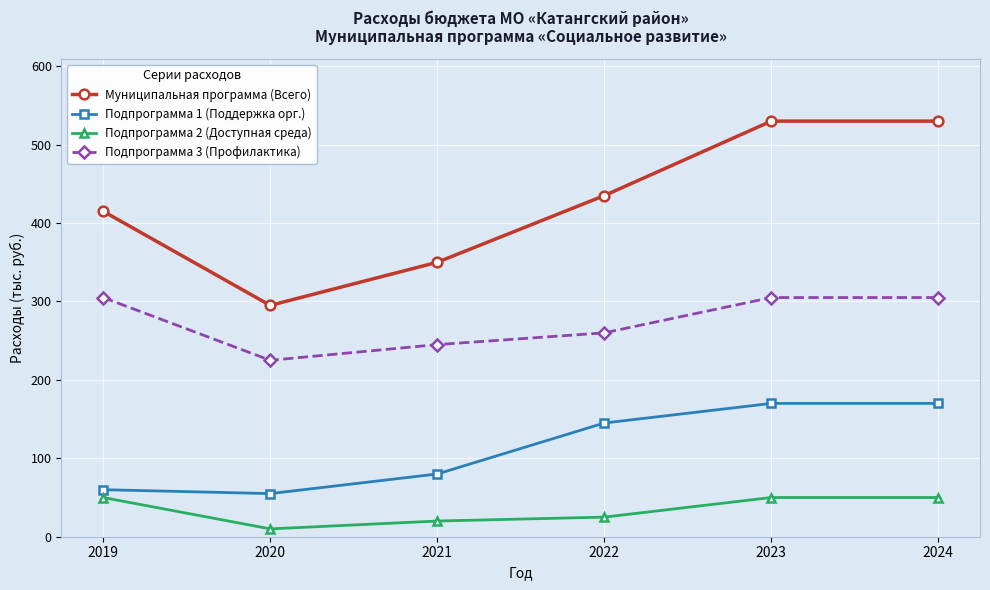

The value of Муниципальная программа (Всего) at 2024 is 152. True or false?

False